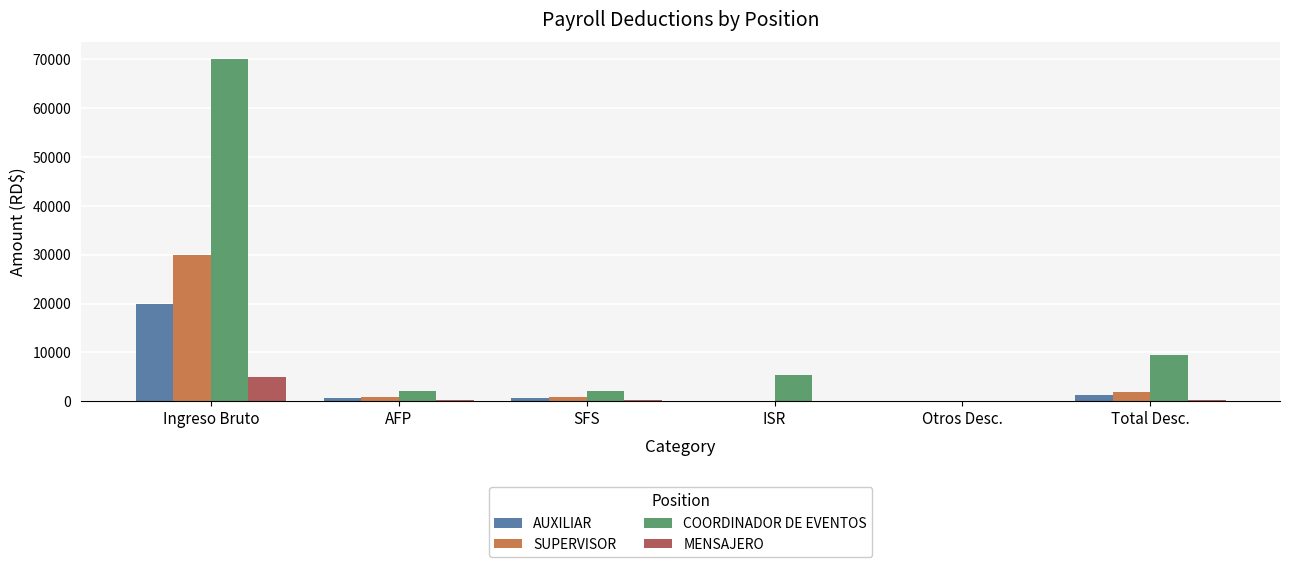

Where is COORDINADOR DE EVENTOS nearest to the value 35012?

Total Desc.